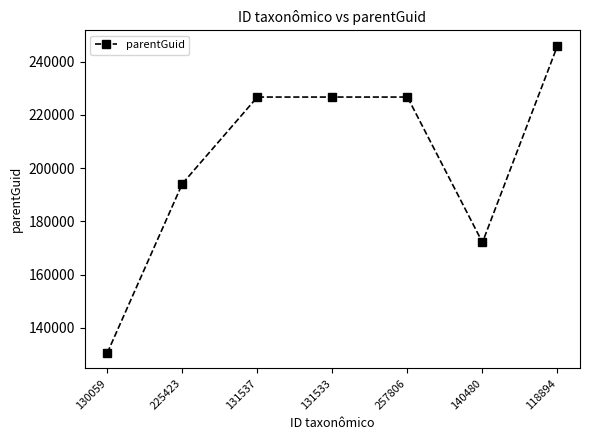

What is the difference between the second highest and second lowest values?

54602